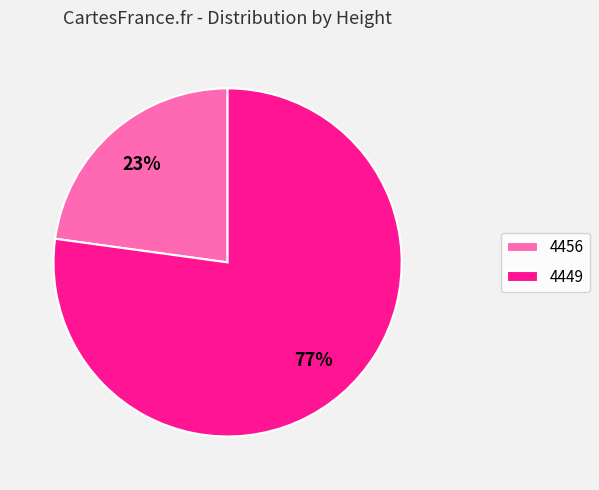

To the nearest percent, what portion does 4449 represent?

77%